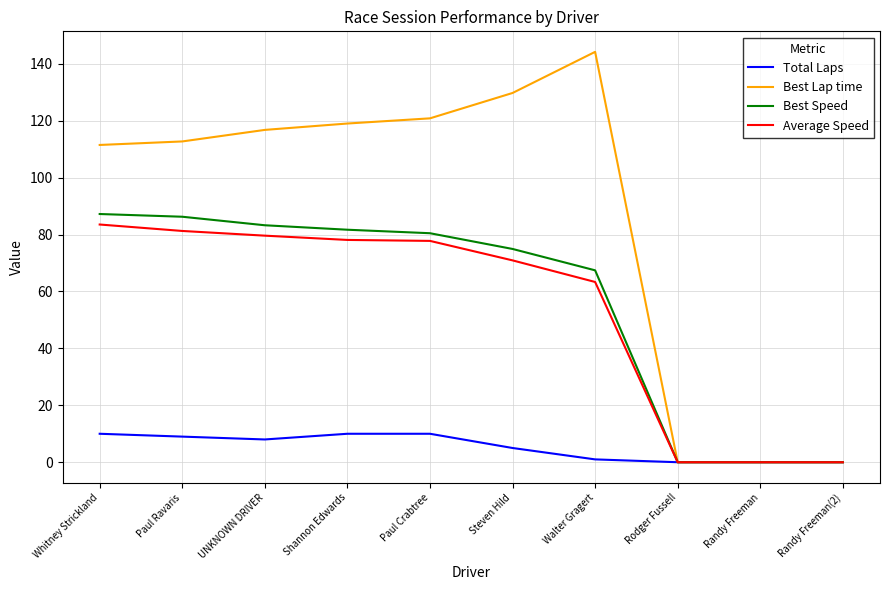

What are all the series names shown in the legend?

Total Laps, Best Lap time, Best Speed, Average Speed